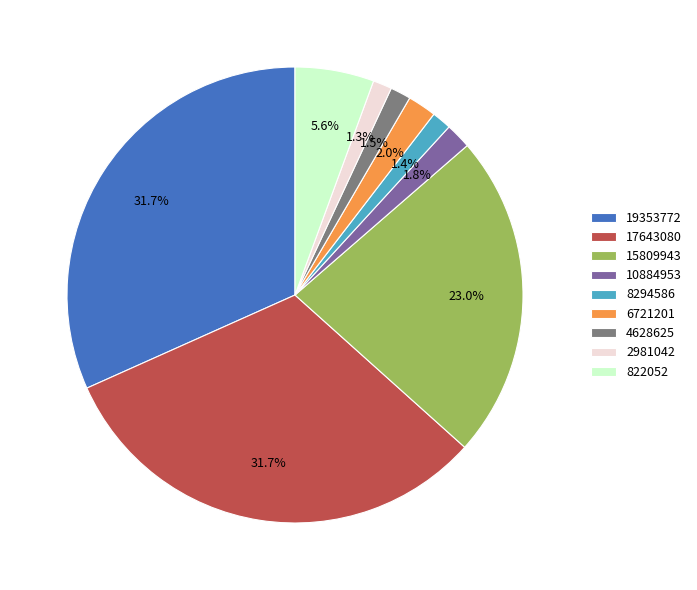

How many segments does this pie chart have?

9